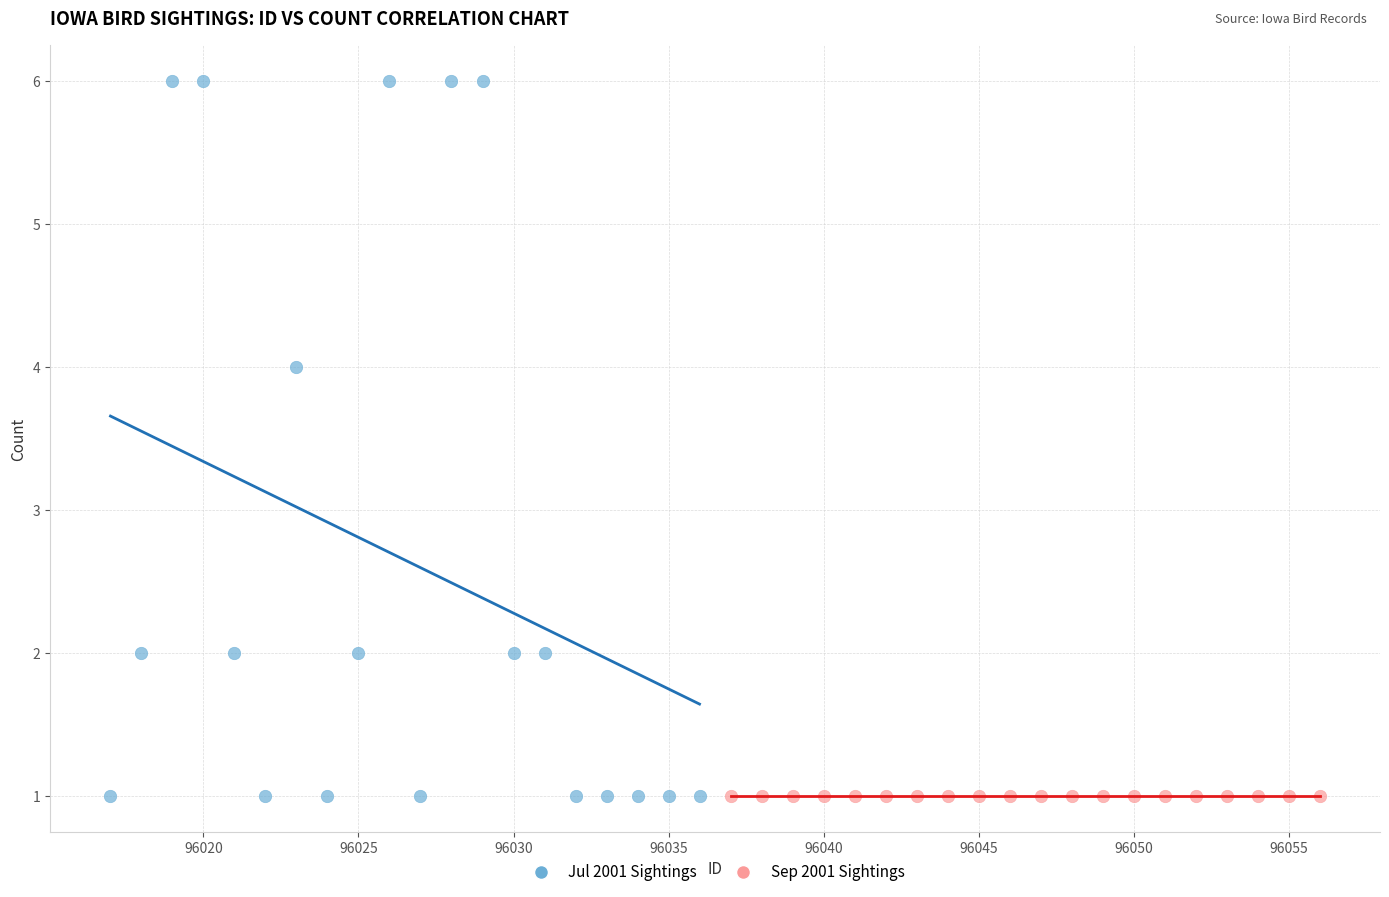

Which series contains the highest Y value?

Jul 2001 Sightings